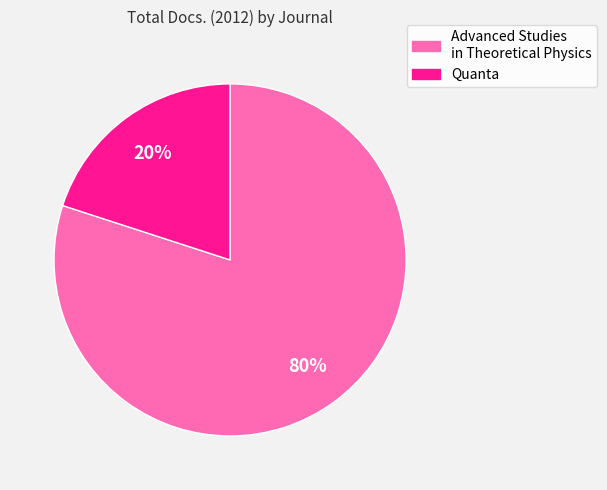

Which category has the smallest portion of the pie?

Quanta